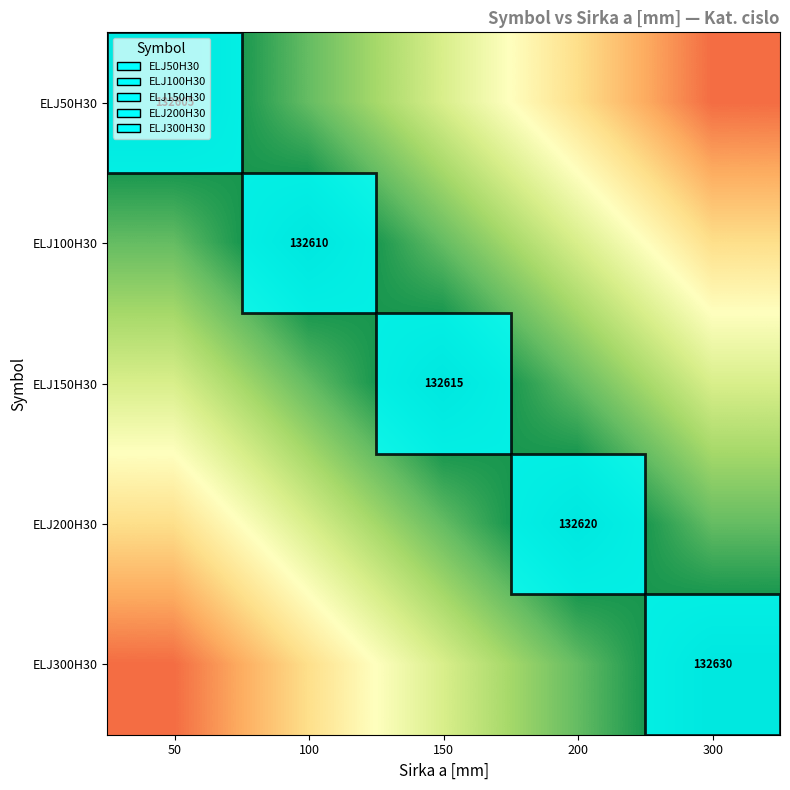

The value of ELJ200H30 at 200 is 40037.4. True or false?

False